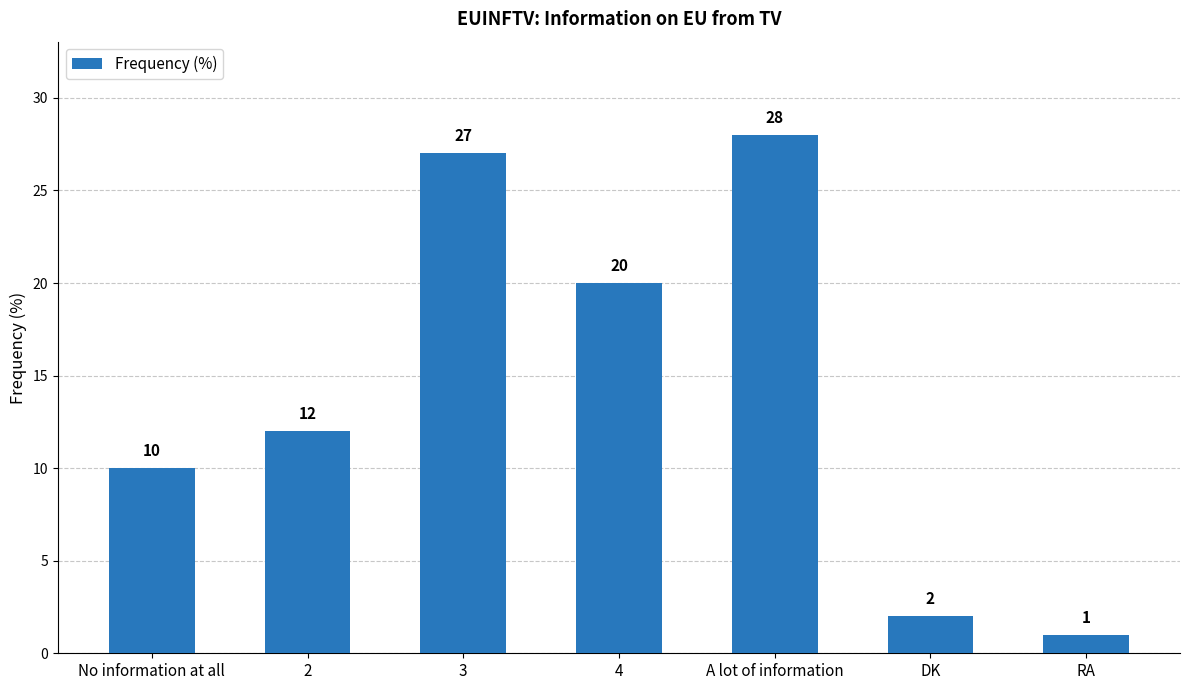

Reading right to left, transcribe all the data shown in this chart.

RA=1	DK=2	A lot of information=28	4=20	3=27	2=12	No information at all=10